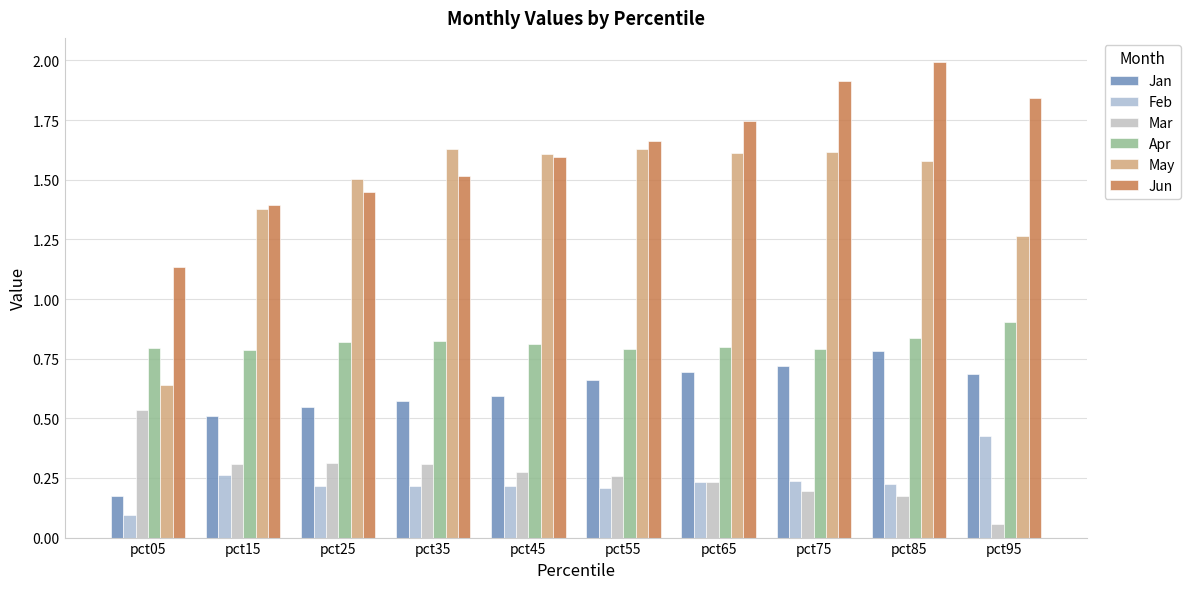

What is the smallest value displayed?

0.1